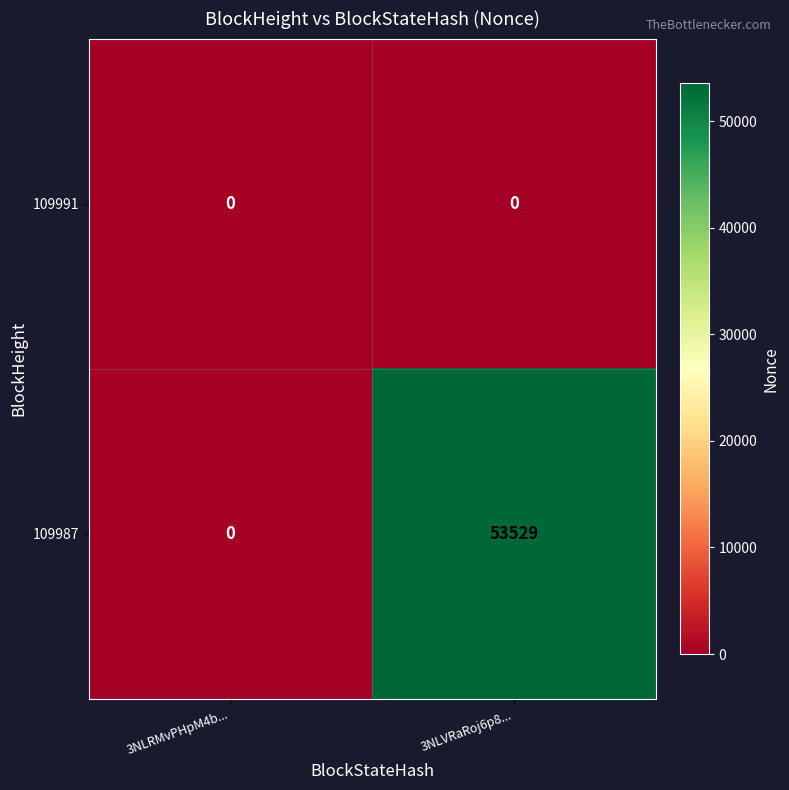

What is the maximum value for 109987?

53529